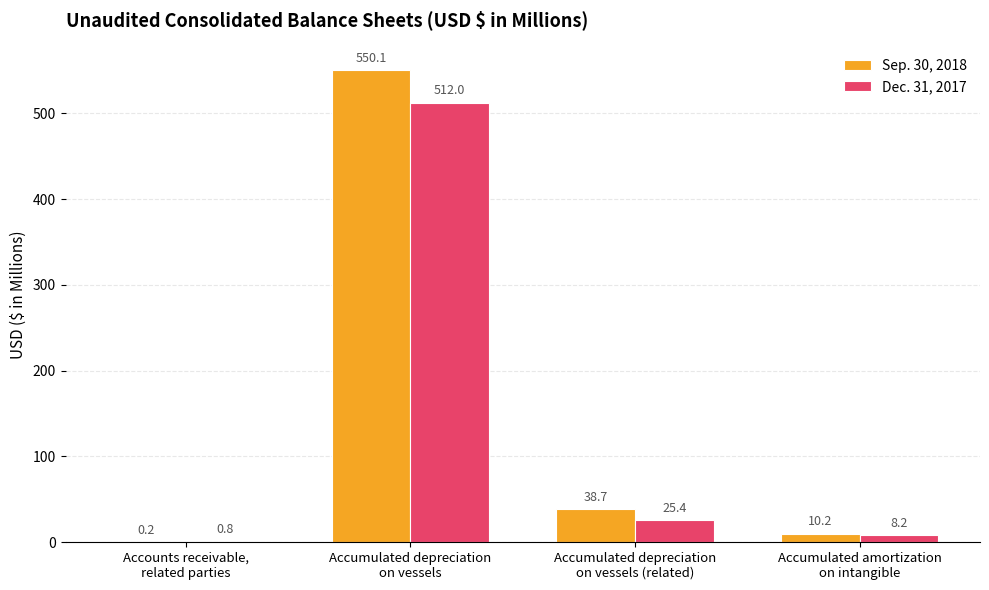

Which series changed the most between Accumulated depreciation
on vessels and Accumulated amortization
on intangible?

Sep. 30, 2018